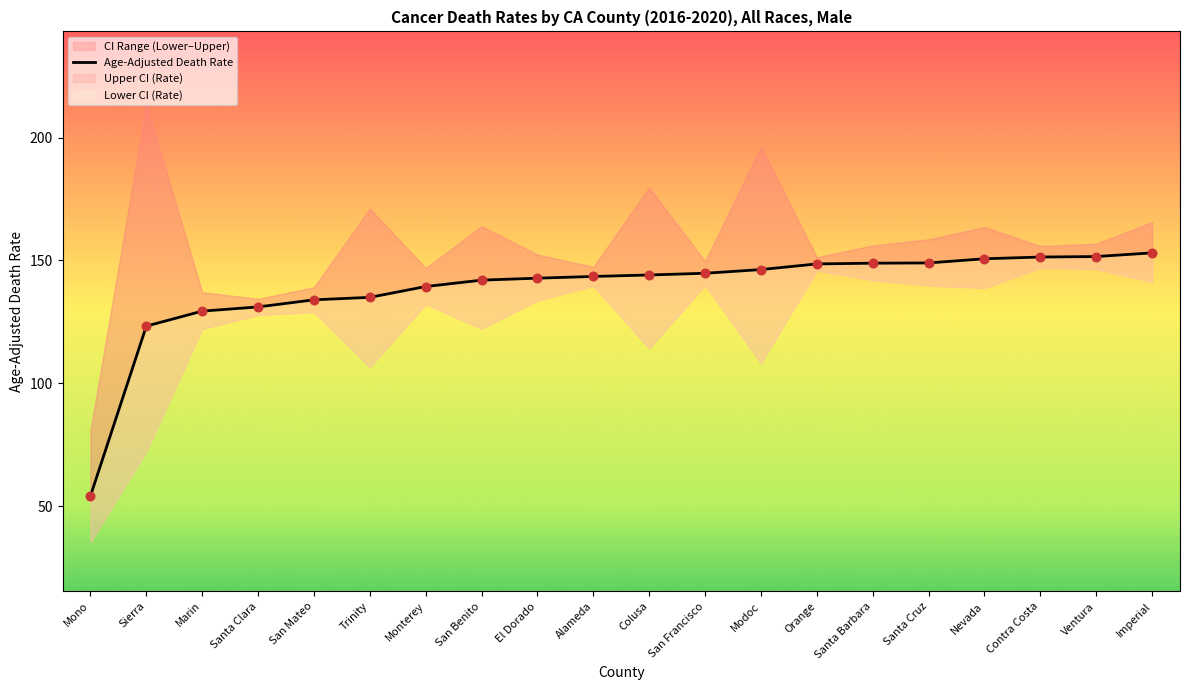

What is the total value across all series at Orange?

445.8